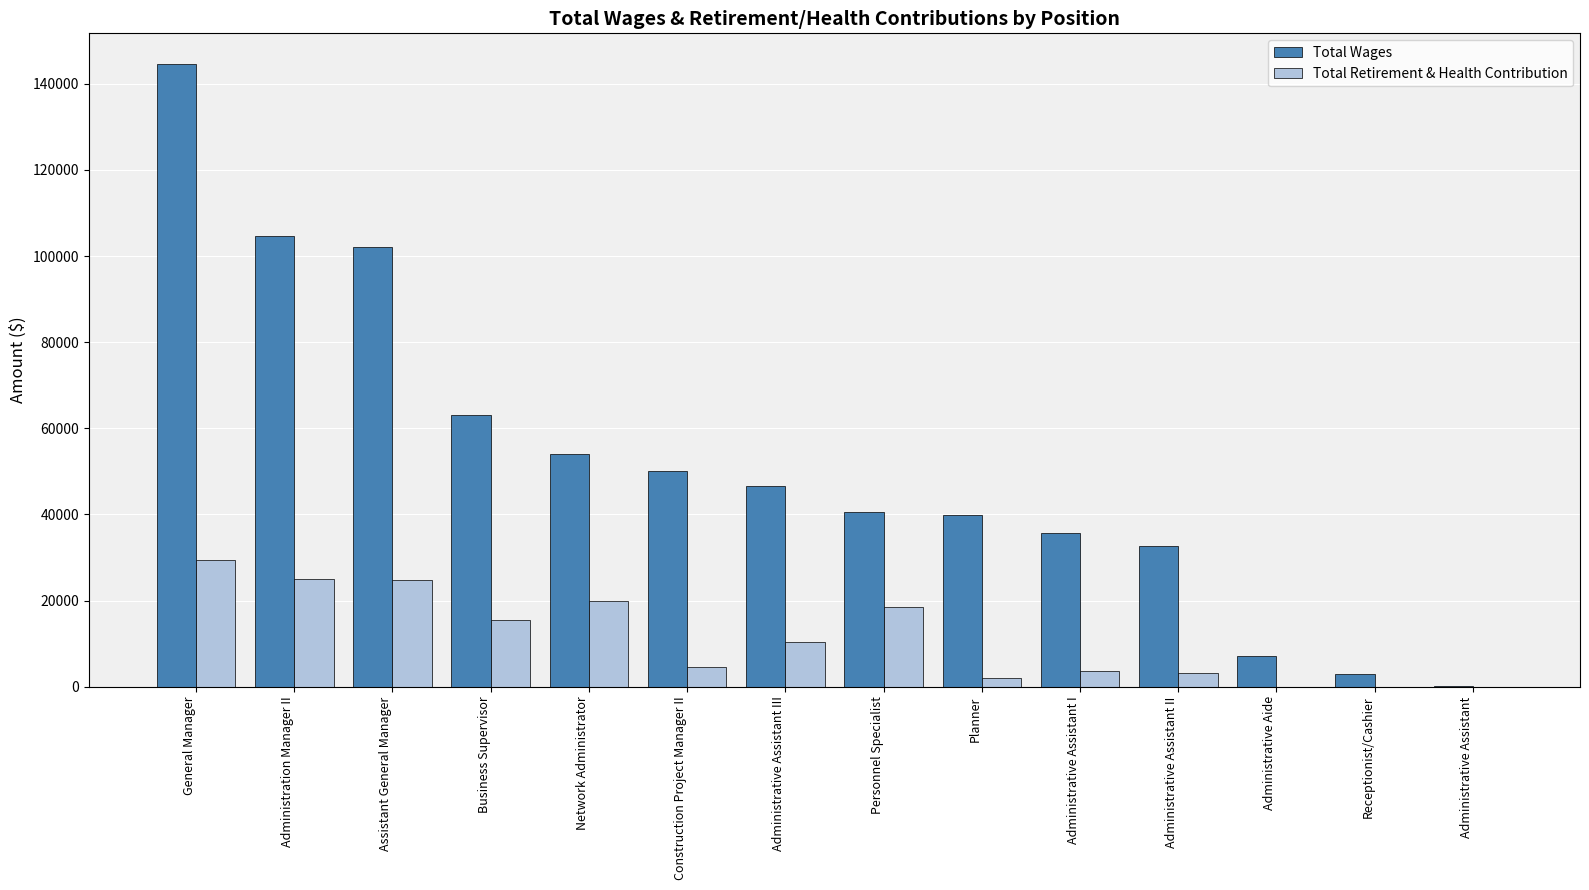

Does the chart contain stacked bars?

No